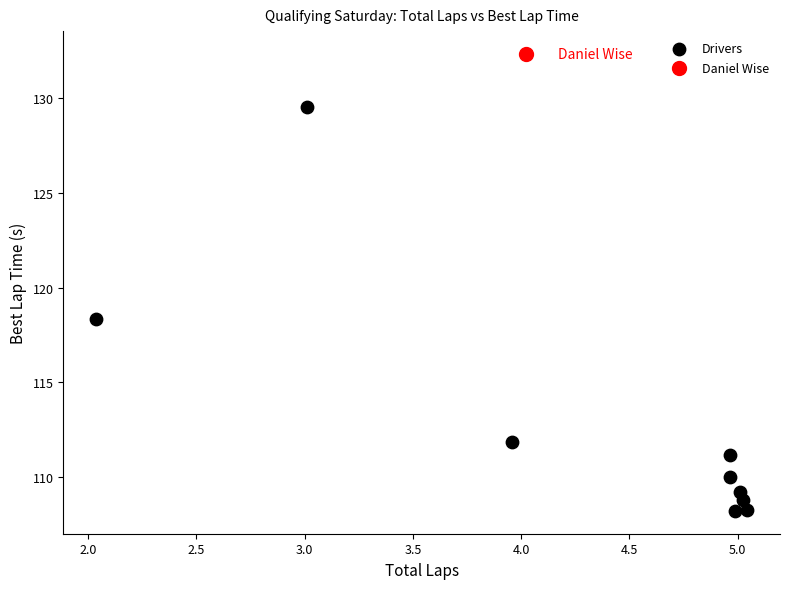

What are all the series names shown in the legend?

Drivers, Daniel Wise